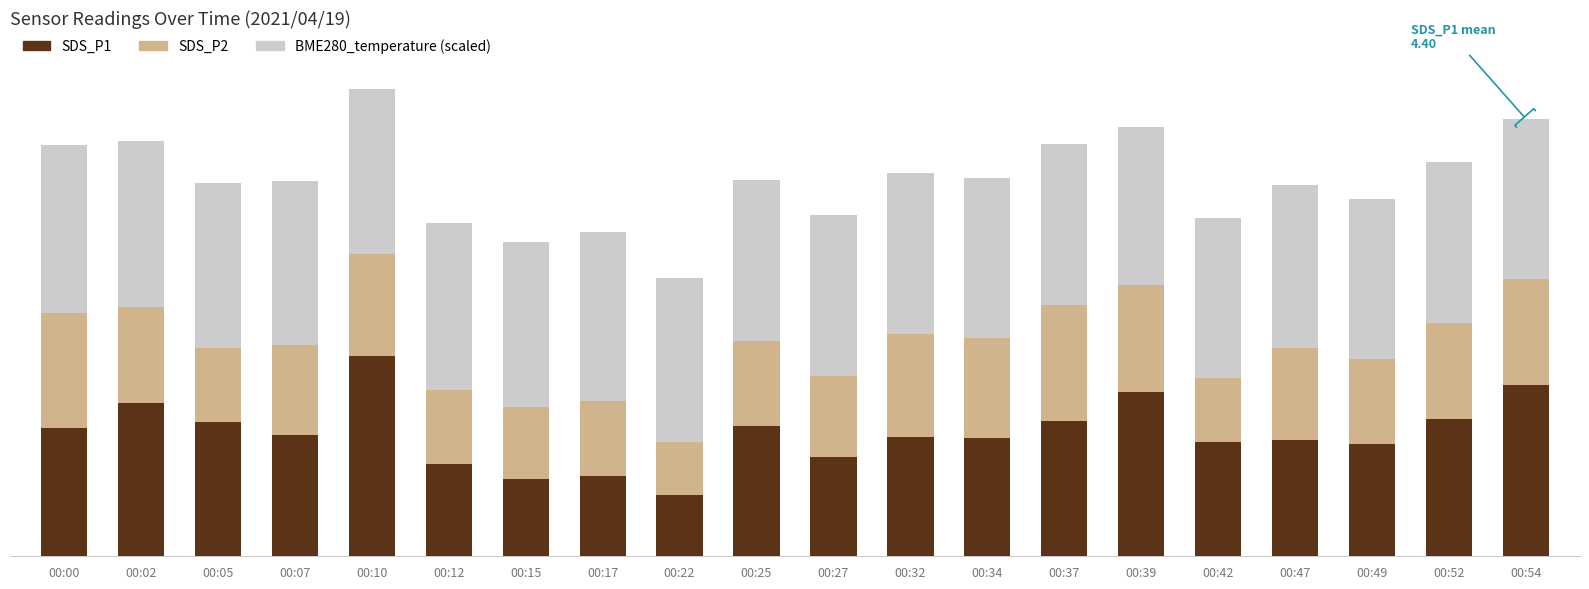

The value of SDS_P1 at 00:02 is 2.4. True or false?

False